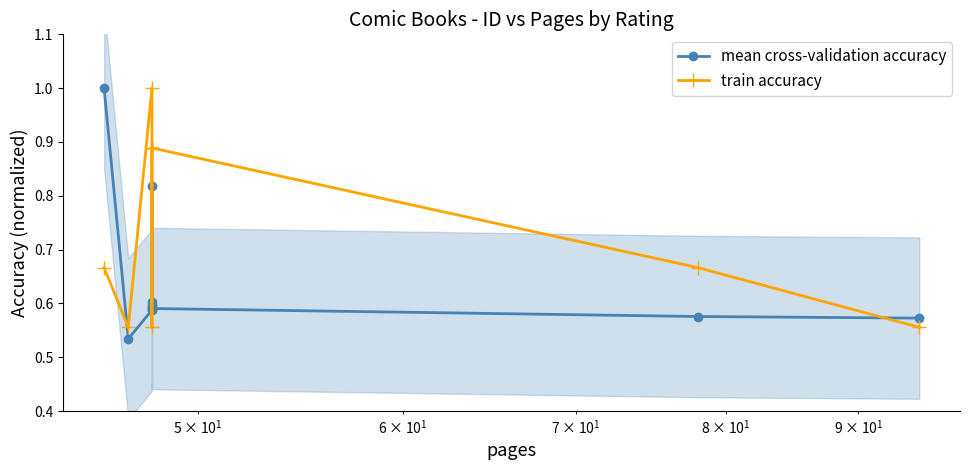

Reading left to right, transcribe all the data shown in this chart.

mean cross-validation accuracy: 1.0	0.5	0.6	0.8	0.6	0.6	0.6	0.6	0.6	0.6
train accuracy: 0.7	0.6	1.0	0.6	0.9	0.9	0.9	0.9	0.7	0.6